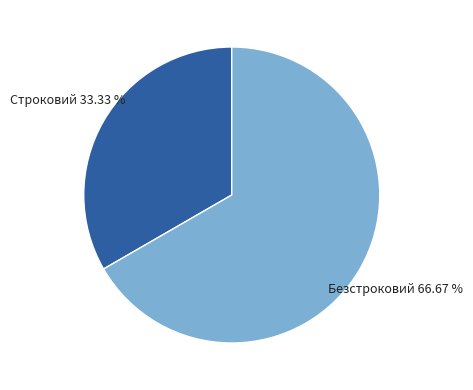

Is there a majority slice in this chart?

Yes